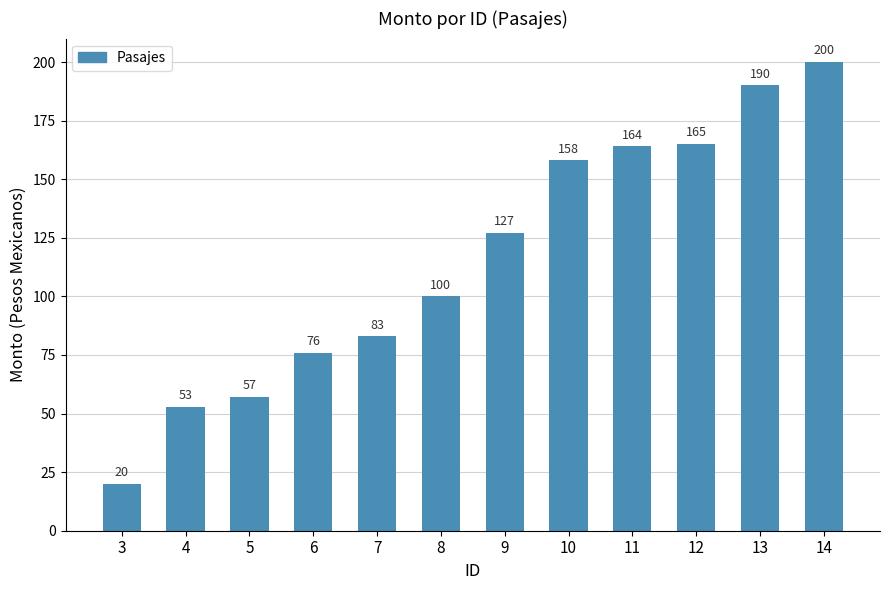

What is the ratio of the value at 5 to the value at 9?

0.4